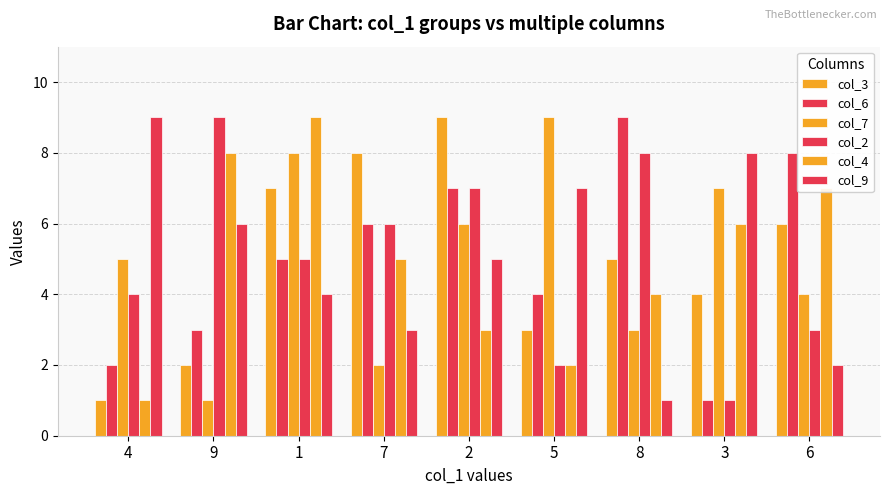

At how many categories does at least one series exceed 2?

9